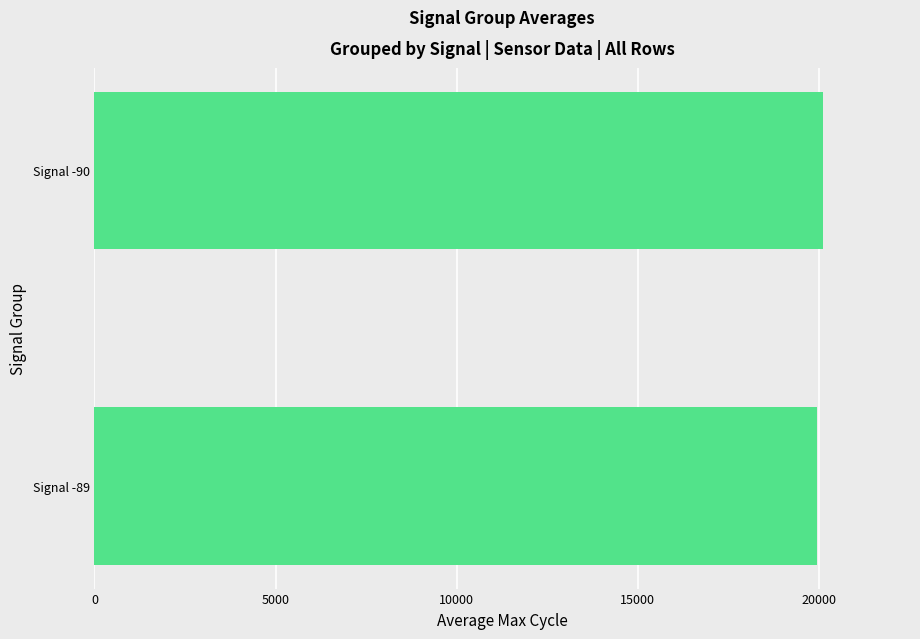

Reading top to bottom, what are all the values shown in this chart?

Signal -90=20098.8	Signal -89=19938.0